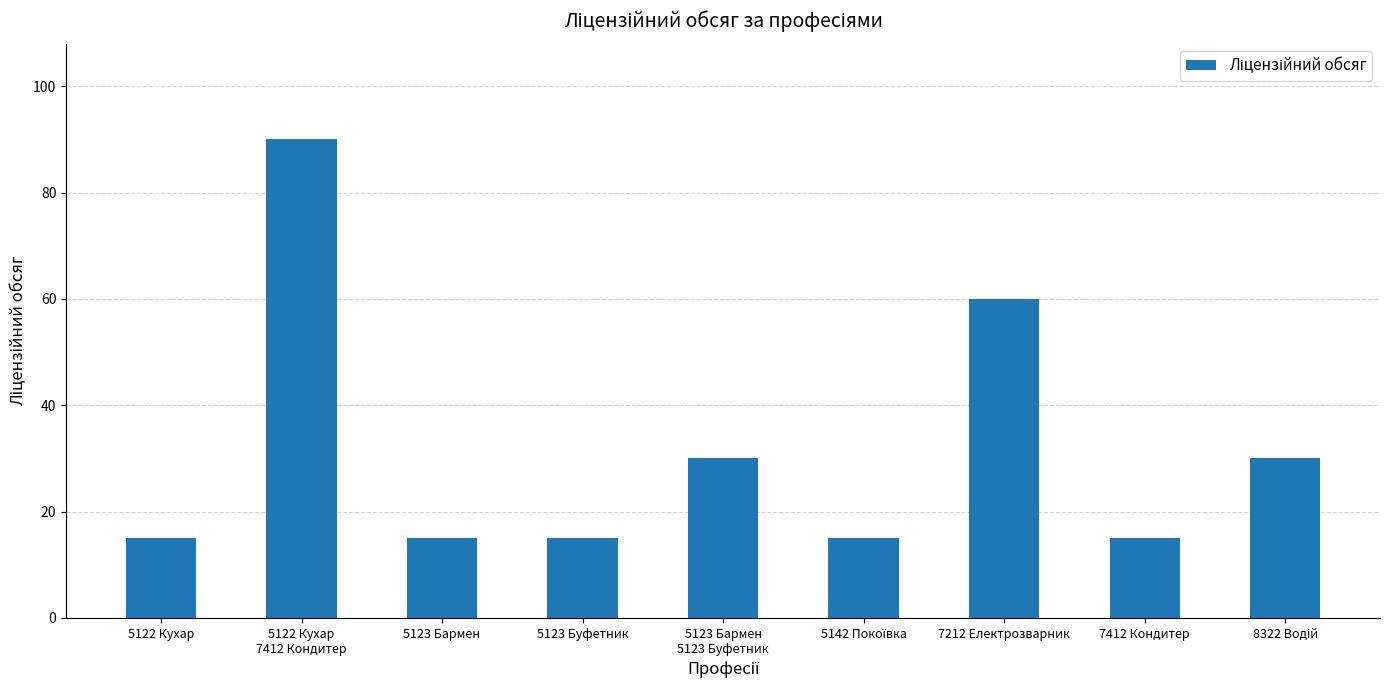

What is the average value?

32